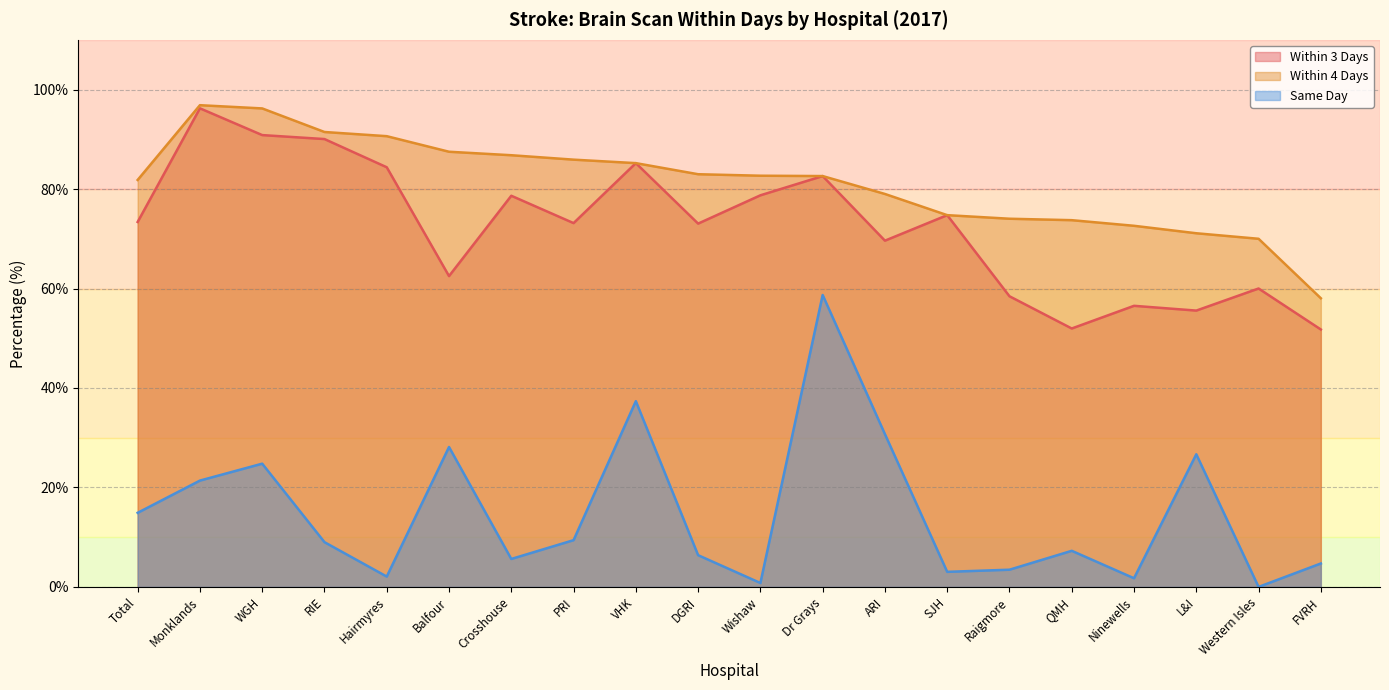

Which series changed the most between RIE and Ninewells?

Within 3 Days